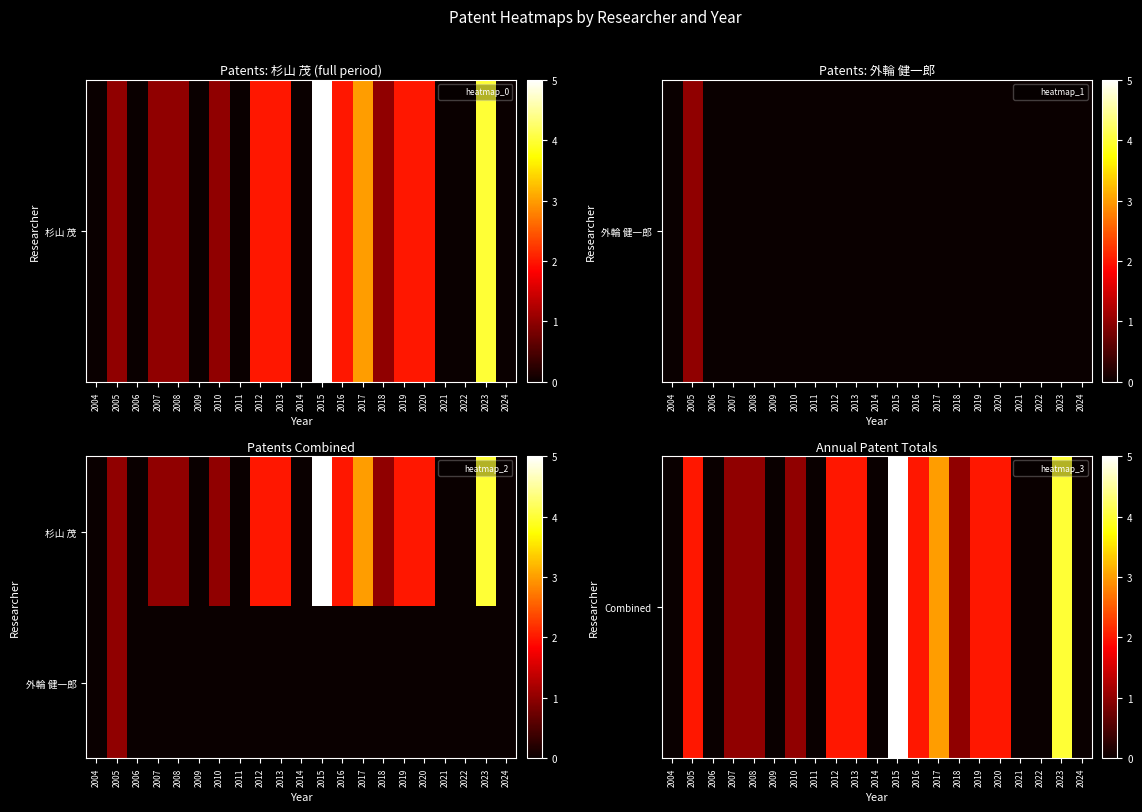

What is the total value across all series at 2020?

2